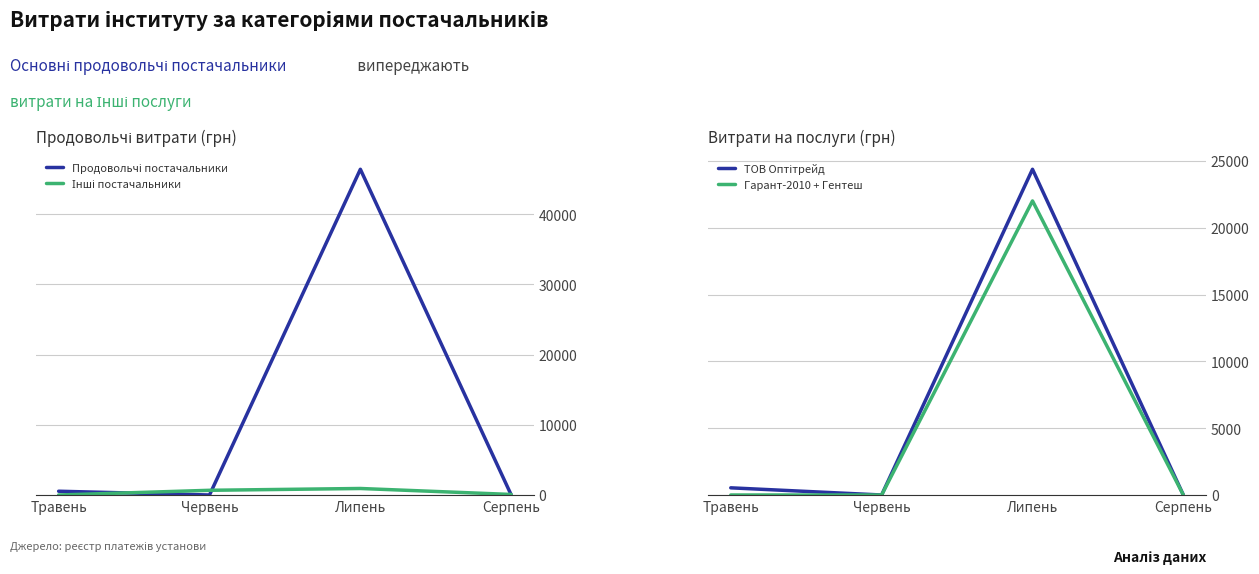

At how many categories does at least one series exceed 33171?

1